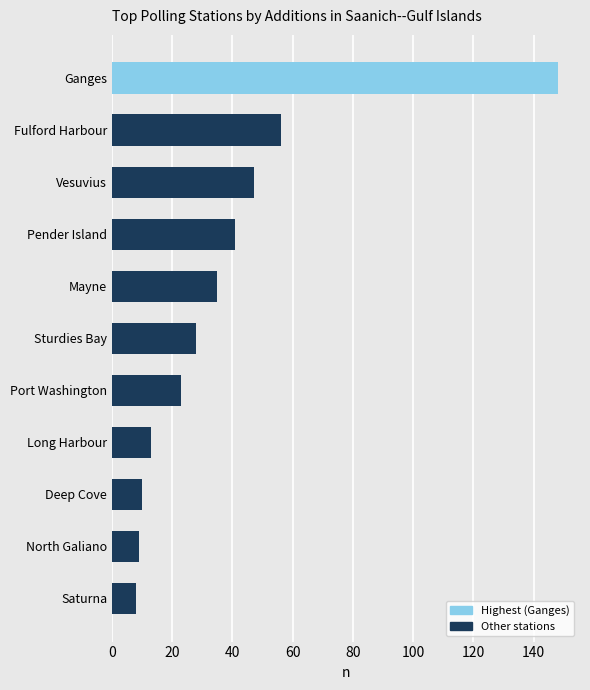

How many bars are there in total?

11